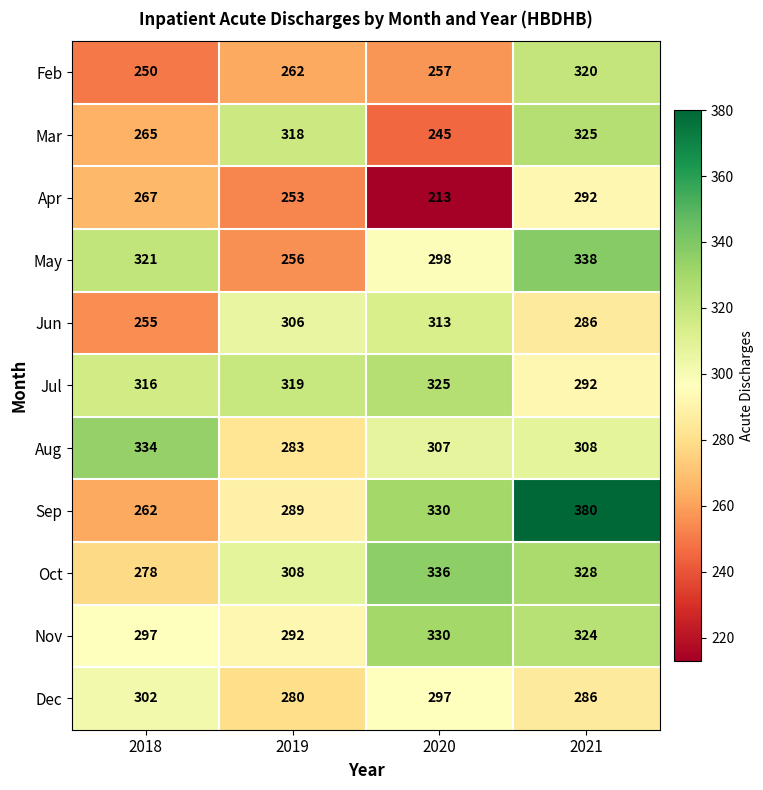

Which series has the largest range (max minus min)?

Sep